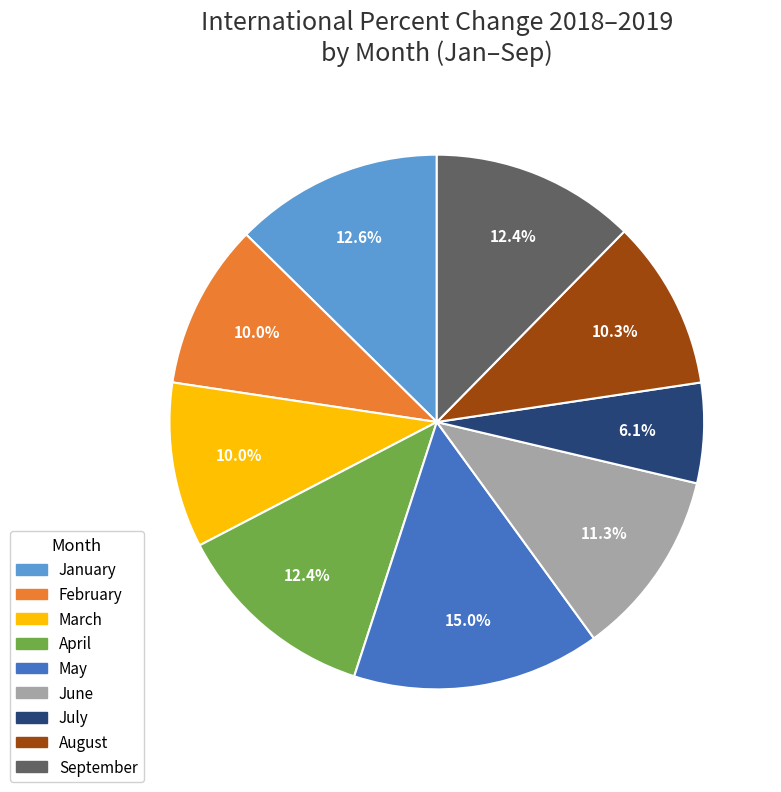

Does any single category account for the majority?

No